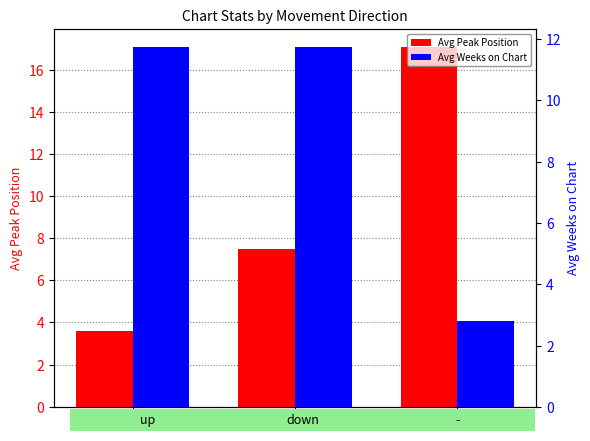

Reading left to right, what are all the values shown in this chart?

Avg Peak Position: 3.6	7.5	17.1
Avg Weeks on Chart: 11.8	11.8	2.8